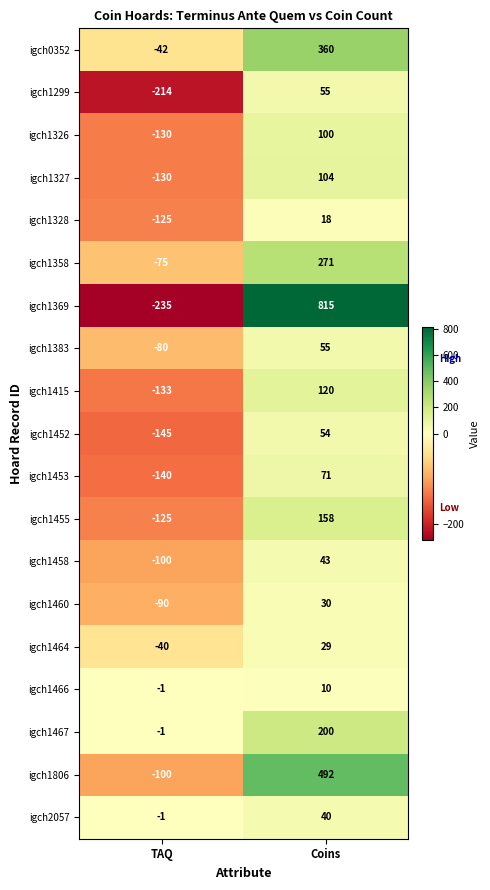

How many values in igch1369 are below zero?

1